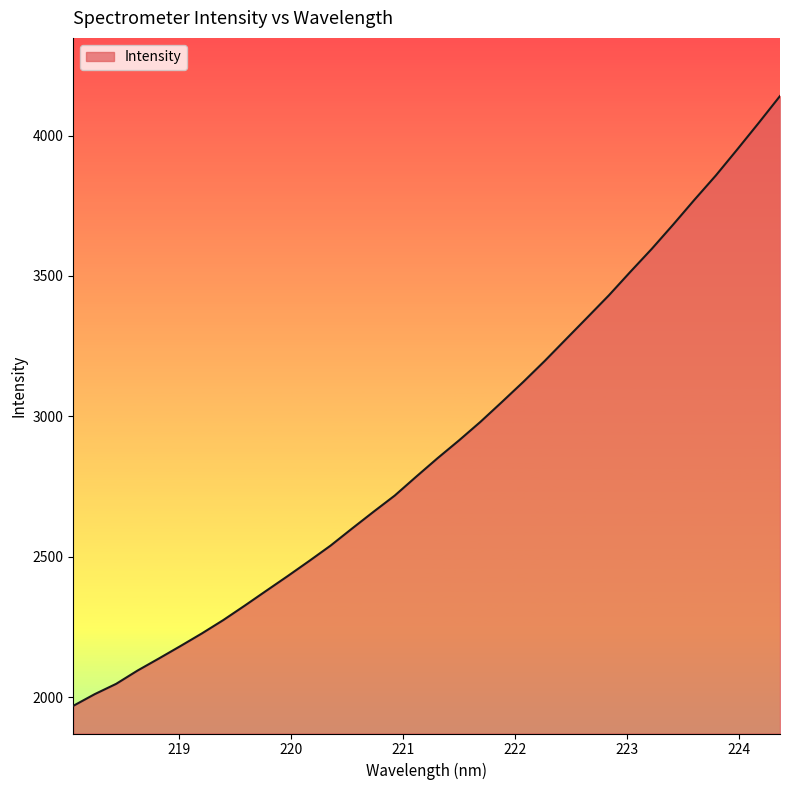

What is the smallest value displayed?

1969.8